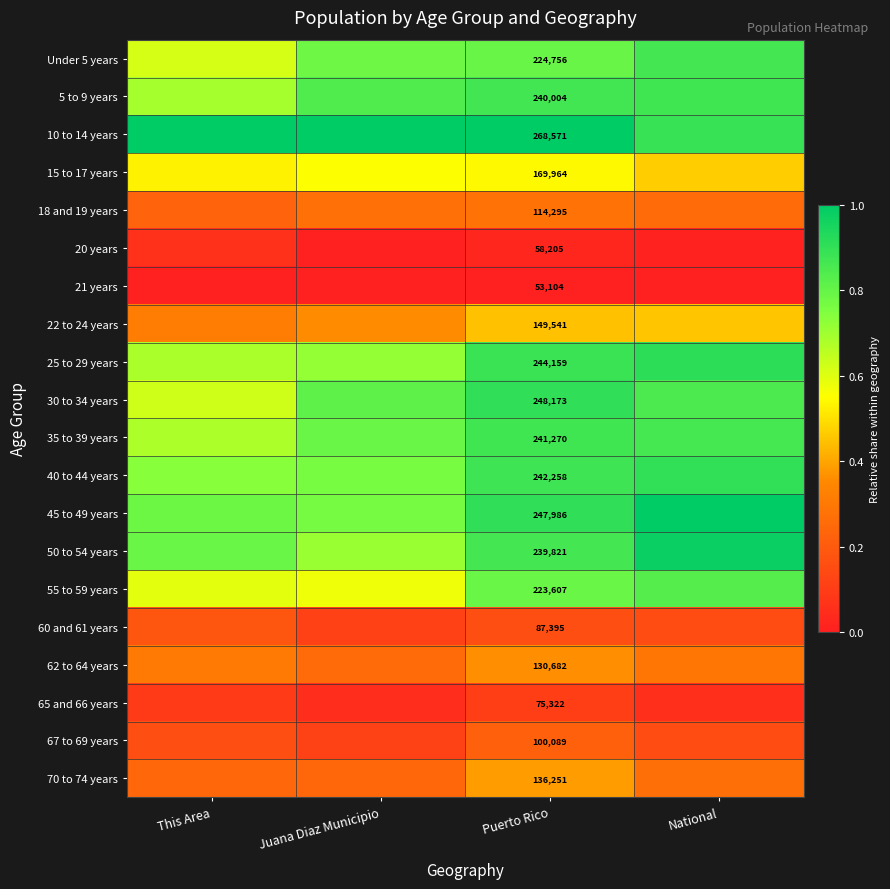

Count the 45 to 49 years values in the range 0 to 1.

4